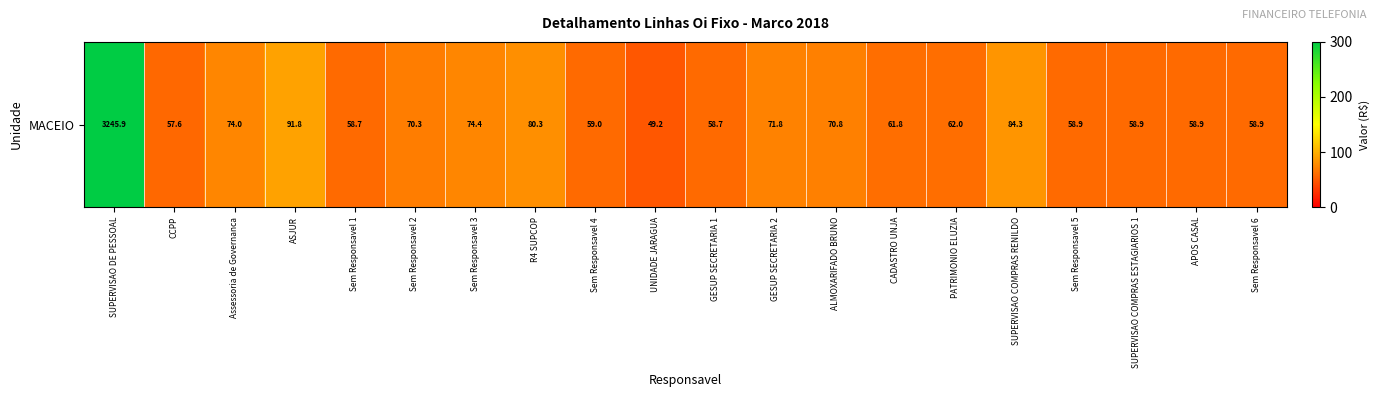

Approximately how many times larger is the value at PATRIMONIO ELUZIA compared to SUPERVISAO DE PESSOAL?

0.2